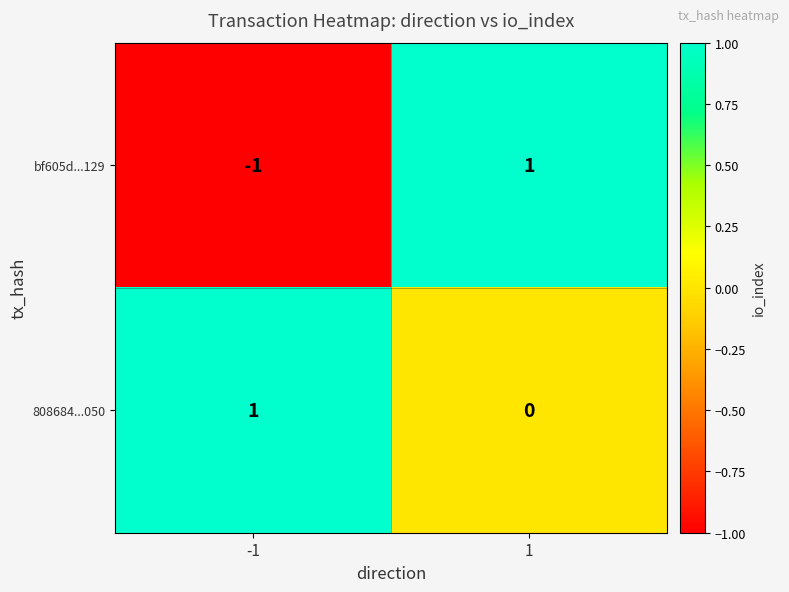

At -1, list the series in order from largest to smallest.

808684...050, bf605d...129